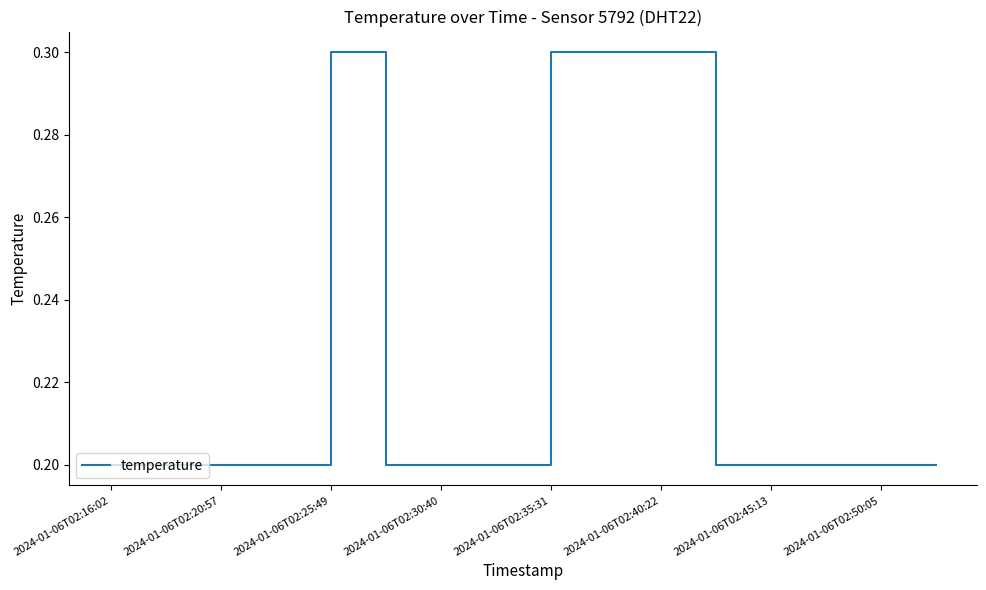

What is the difference between the second highest and minimum values?

0.1